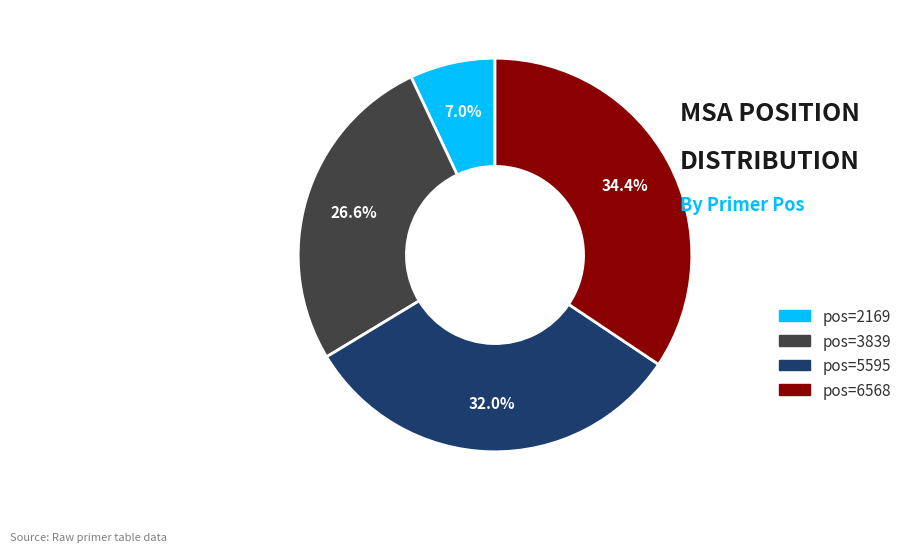

Is there a majority slice in this chart?

No